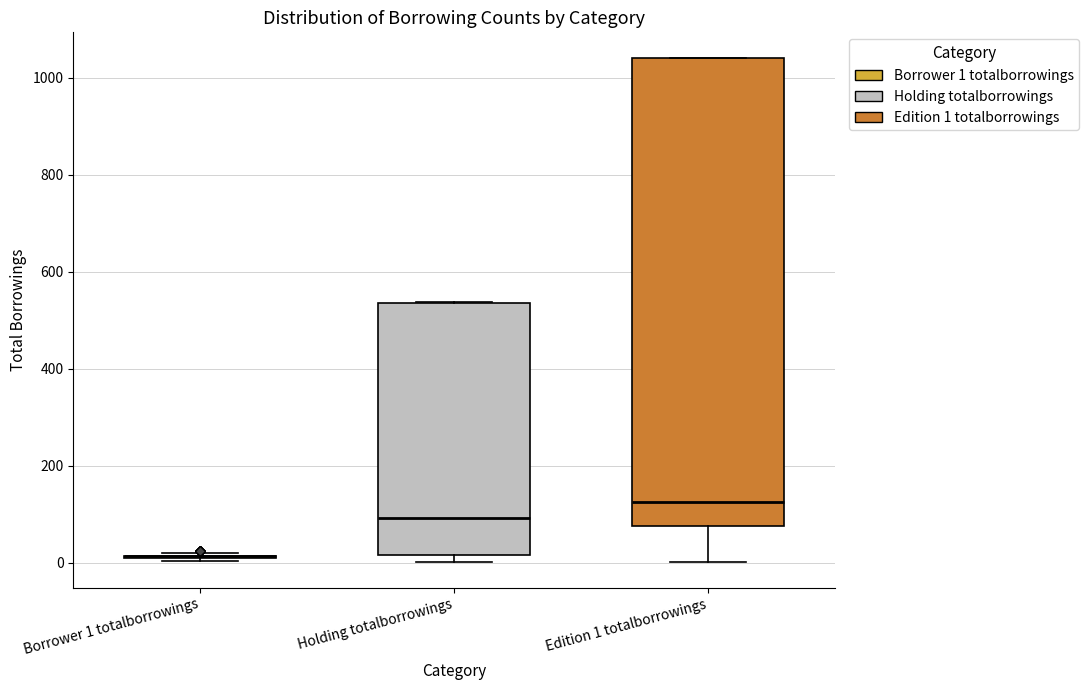

Reading left to right, transcribe this box plot: for each box, give where its median line is, the range the box spans, and where its two whiskers end, as read against the y-axis. The values are not printed on the chart, so give them approximately, as read against the axis.

Borrower 1 totalborrowings: box collapsed to a line at 20, whiskers 0 to 20
Holding totalborrowings: median 100, box 20 to 540, whiskers 0 to 540
Edition 1 totalborrowings: median 120, box 80 to 1040, whiskers 0 to 1040